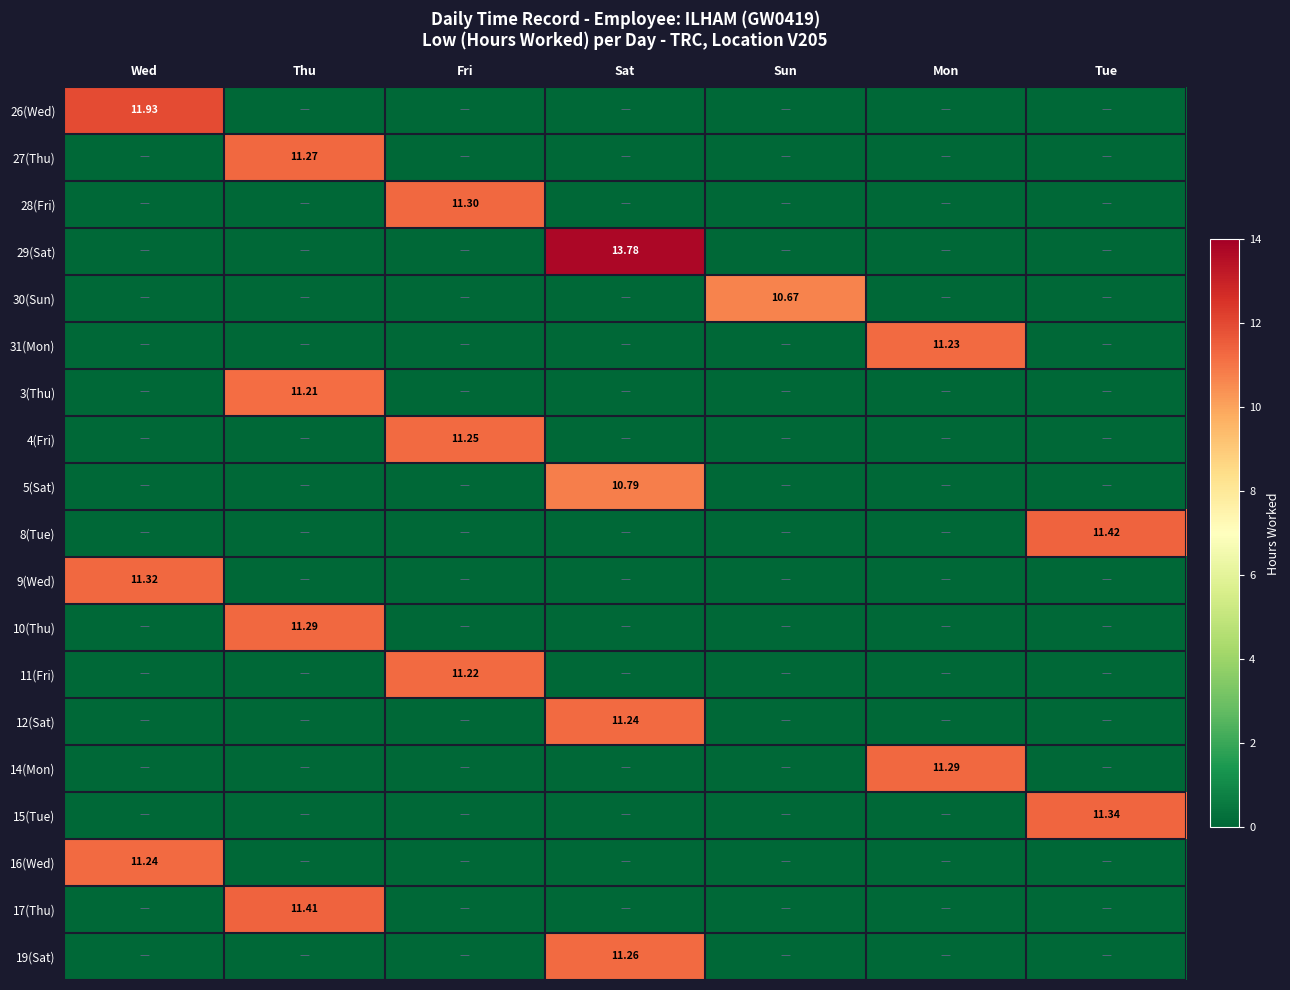

At which category is the sum across all series the highest?

Sat